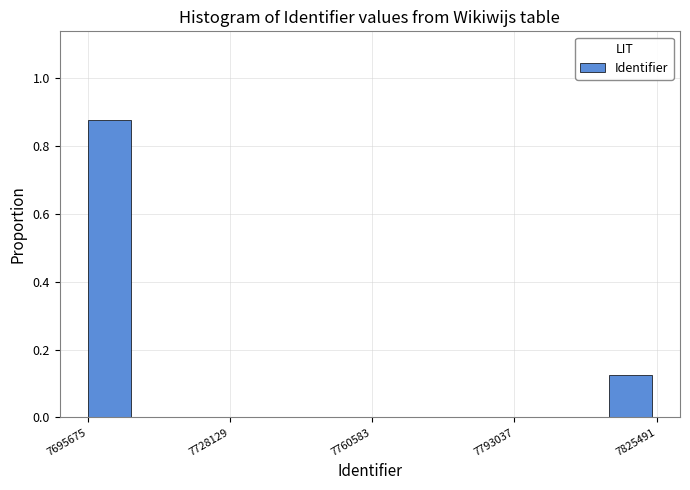

Around what value on the x-axis is the tallest bar? Give the approximate position of its centre, as read against the axis.

7700000